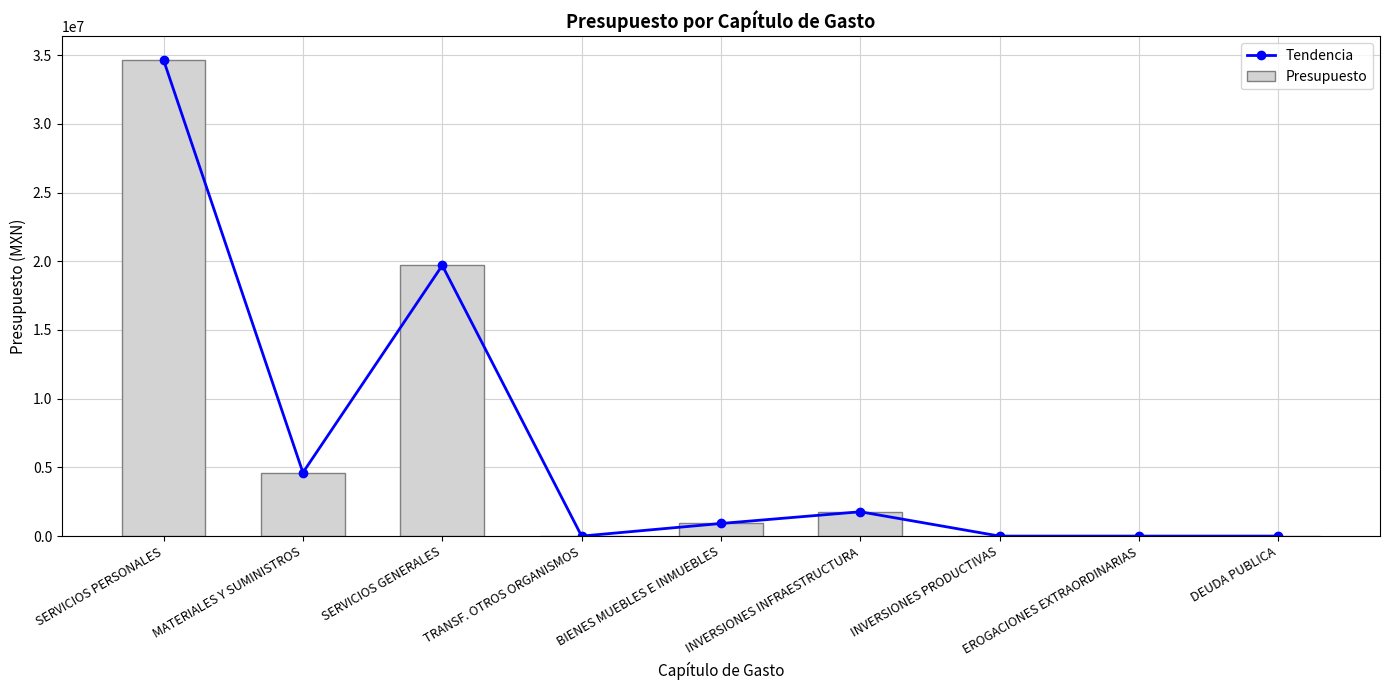

Which series changed the most between INVERSIONES PRODUCTIVAS and DEUDA PUBLICA?

Tendencia